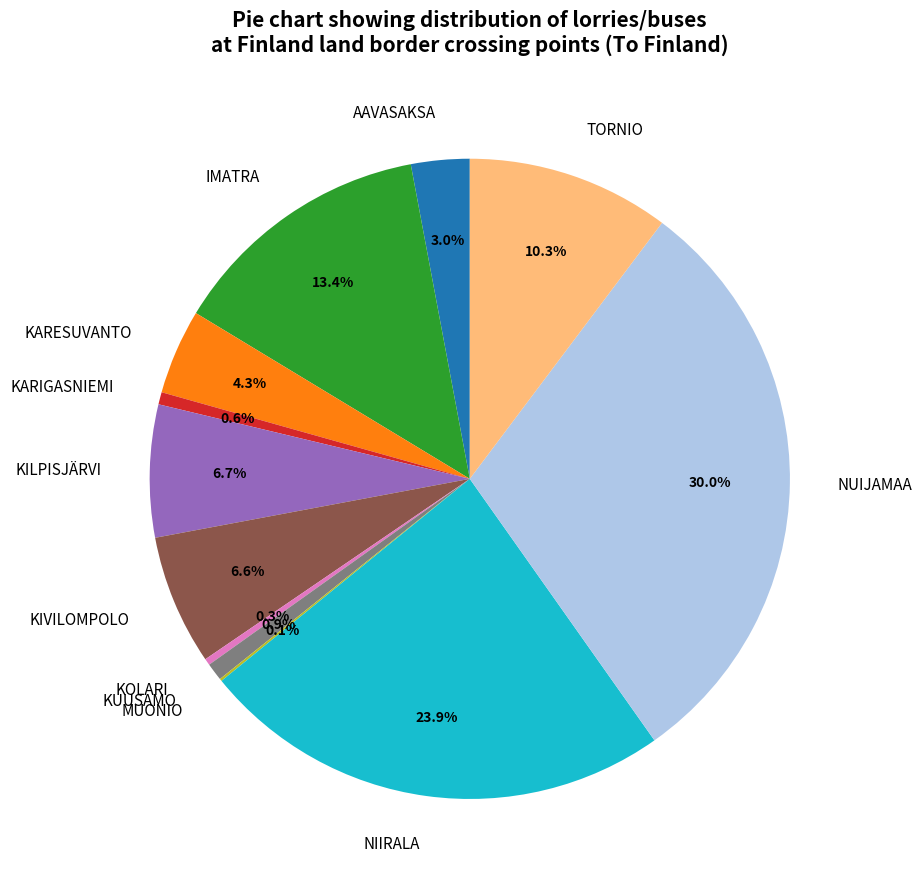

To the nearest percent, what portion does KIVILOMPOLO represent?

7%